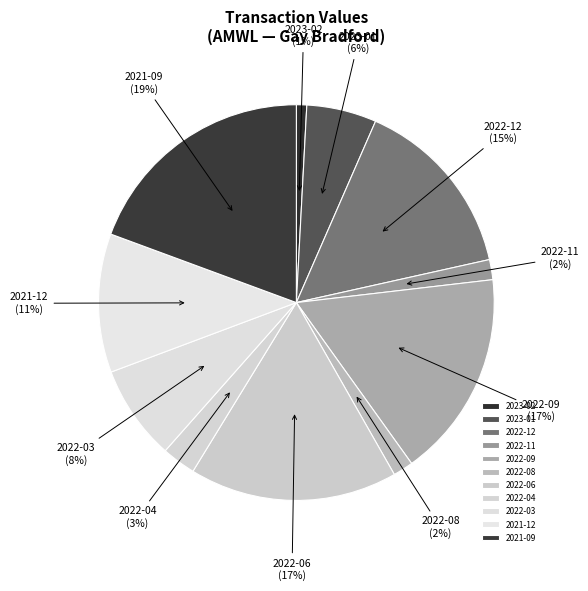

Is there any slice that represents more than half of the pie?

No